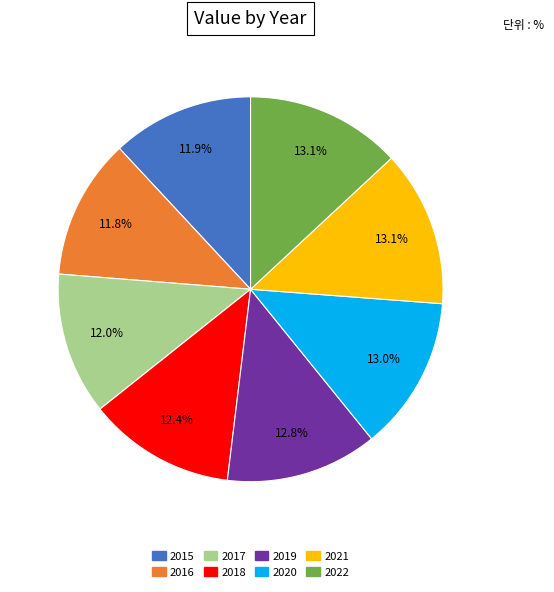

Combined, what portion of the pie is 2021 and 2018?

25.5%